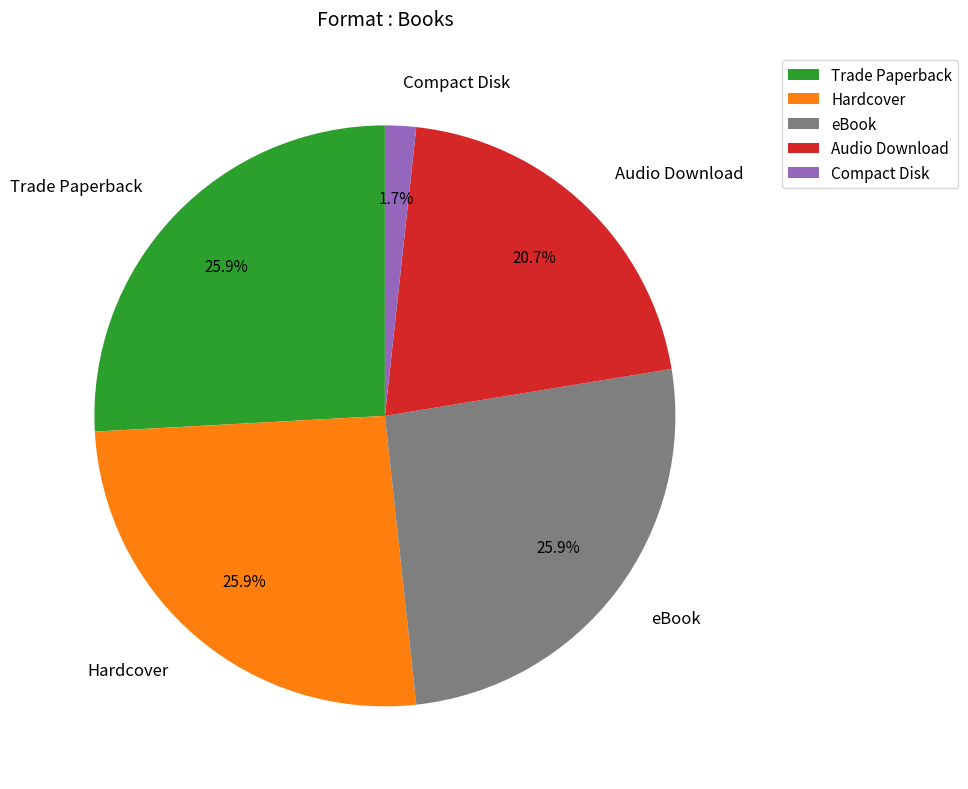

Is there a majority slice in this chart?

No